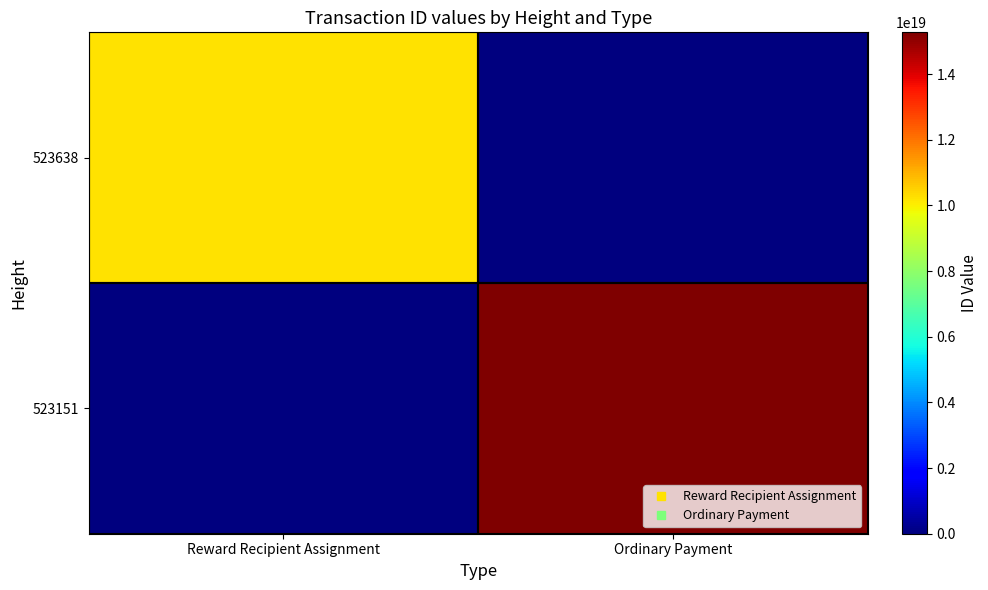

Reading right to left, list all the values displayed in this chart.

523638: Ordinary Payment=0	Reward Recipient Assignment=10203891138336575488
523151: Ordinary Payment=15273435563589515264	Reward Recipient Assignment=0